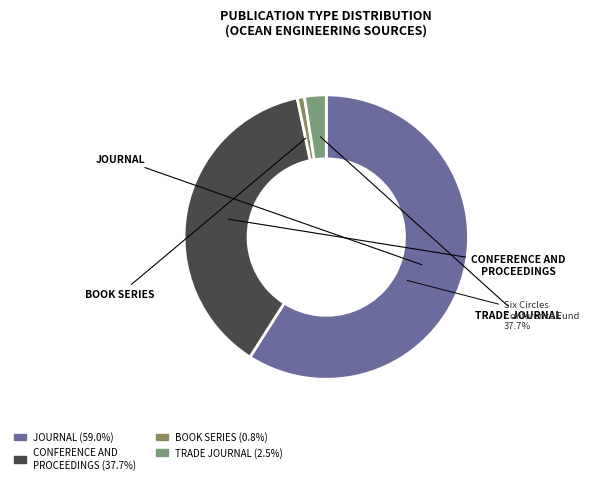

What percentage is the journal slice, to the nearest percent?

59%